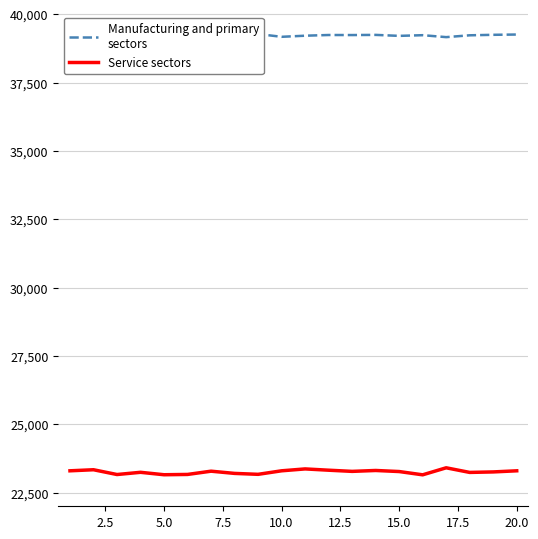

What is the minimum value for Service sectors?

23151